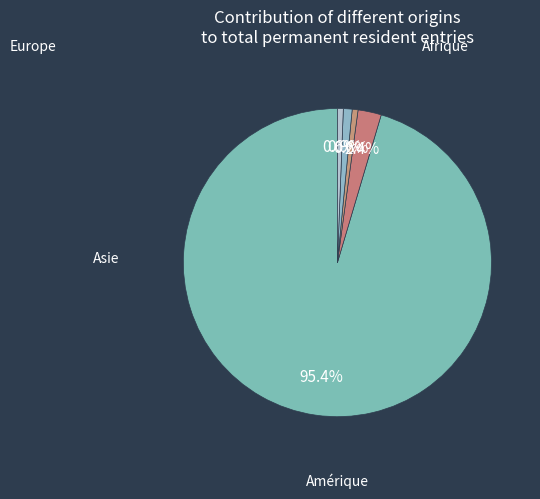

Count the number of slices in the pie.

5